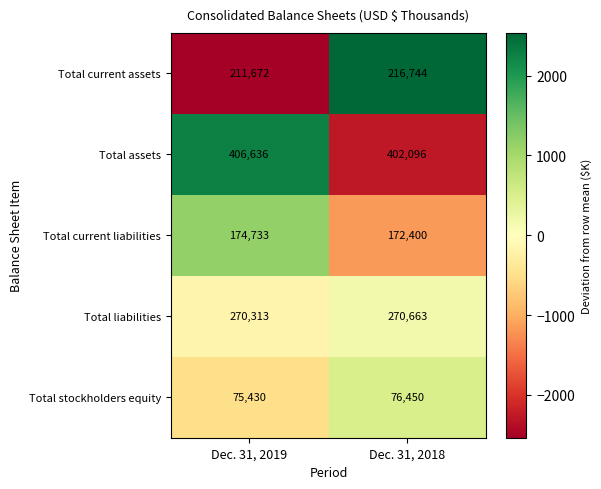

Between Dec. 31, 2019 and Dec. 31, 2018, which series saw the biggest shift?

Total current assets